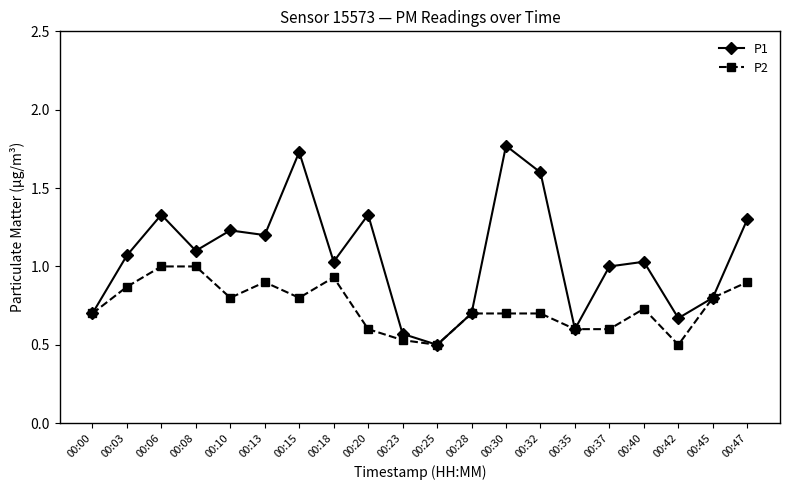

Which category has the lowest value in the P1 series?

00:25